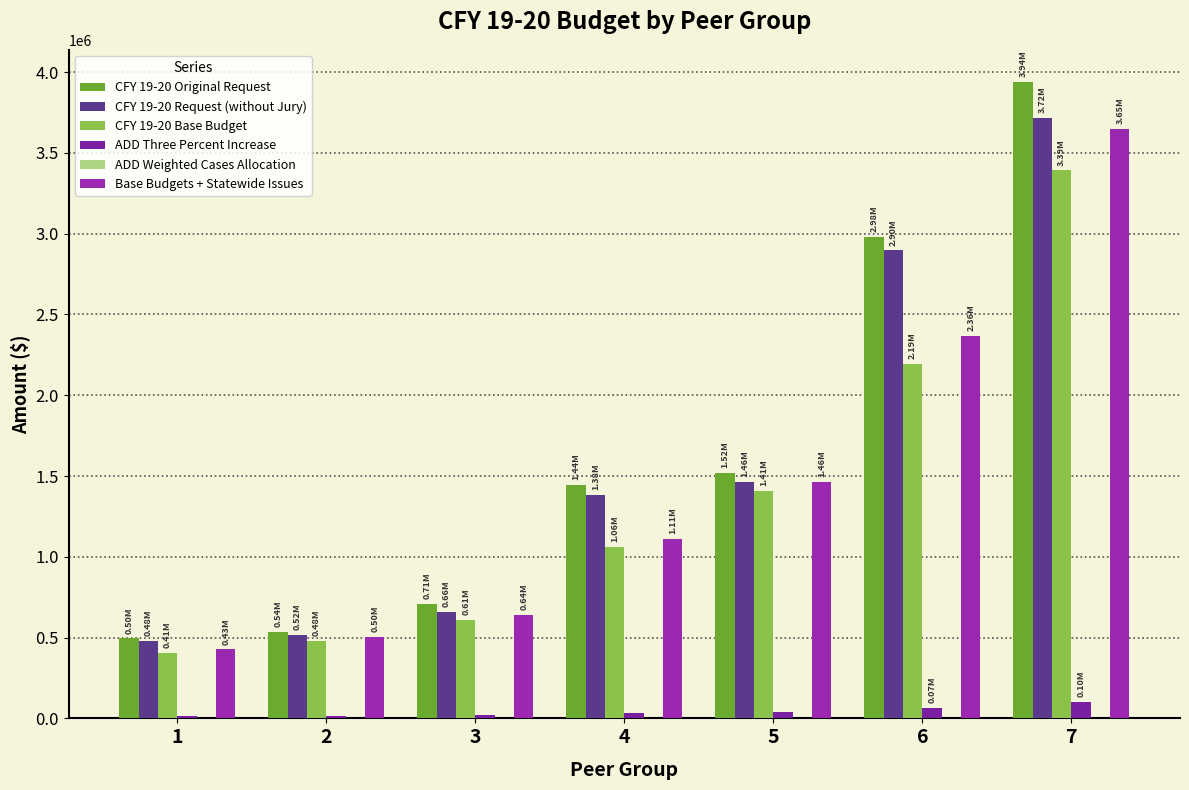

What is the difference between the ADD Three Percent Increase values at 6 and 2?

51289